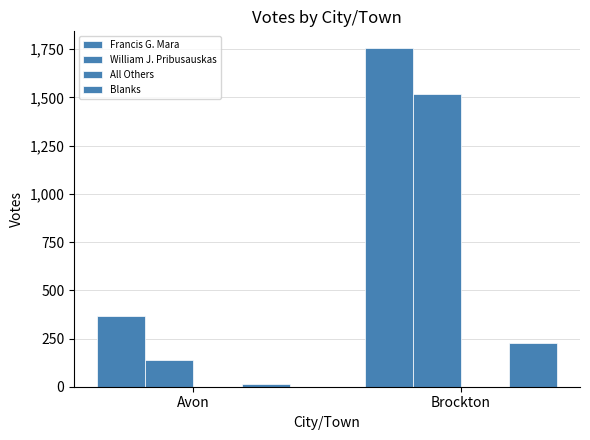

How many bars are there in each group?

3